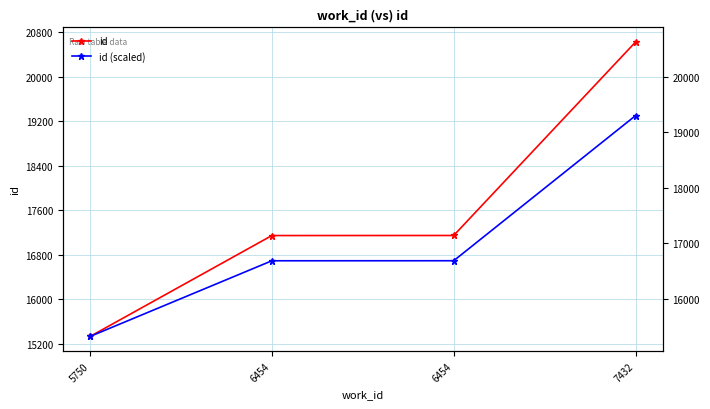

What is the difference between the highest and lowest values at 7432?

1323.8